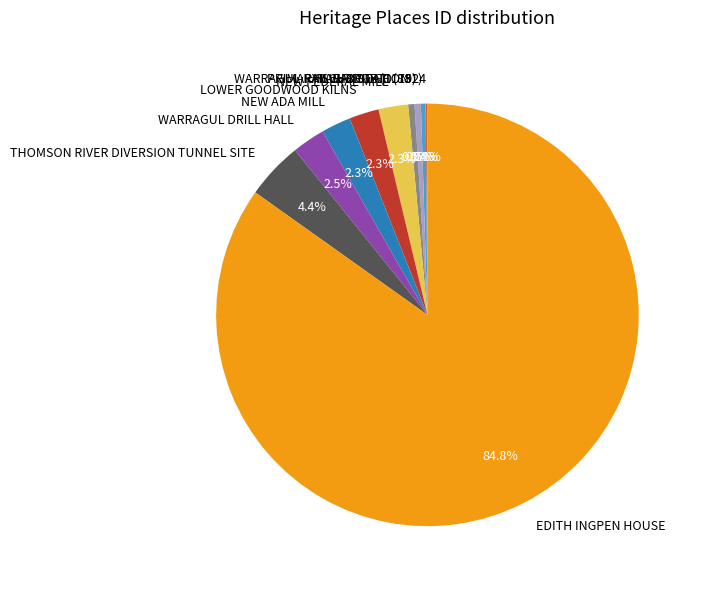

Does any single category account for the majority?

Yes